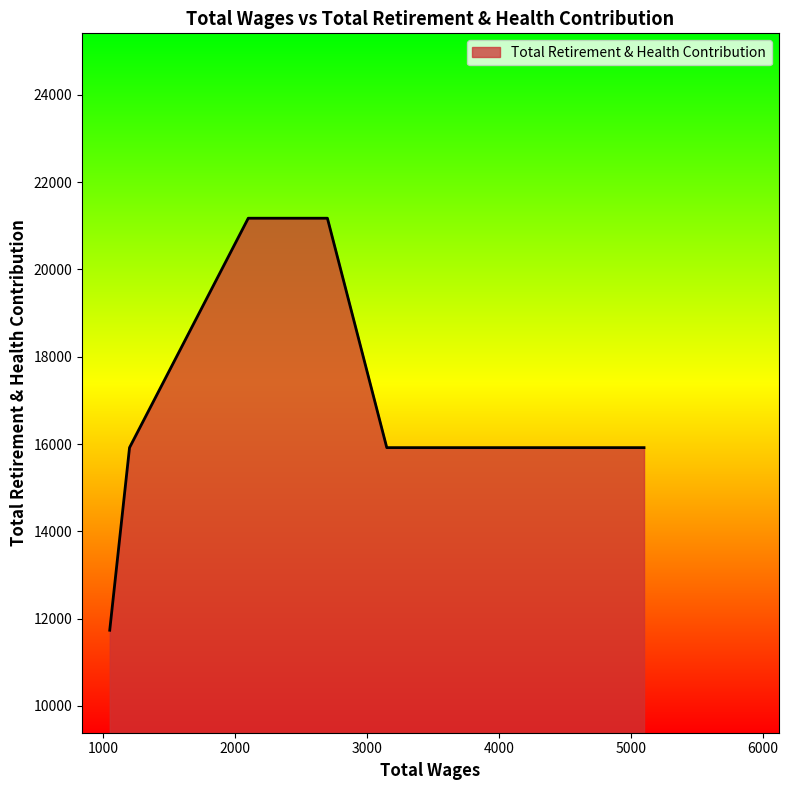

How many categories are shown in the chart?

7